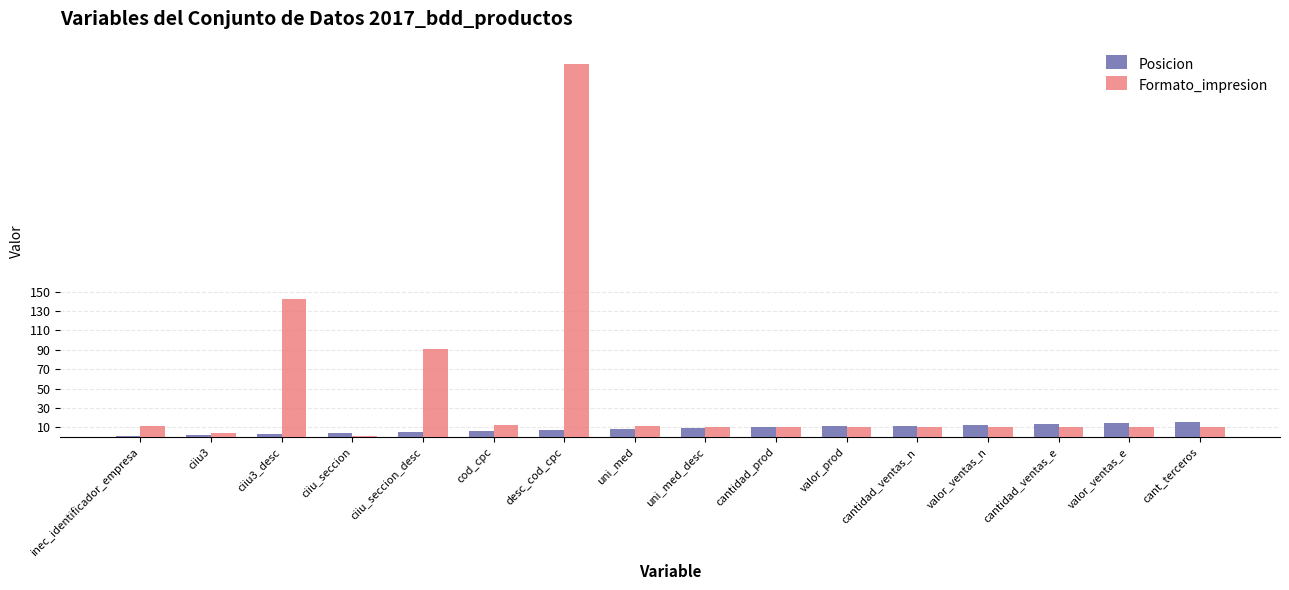

What is the total value across all series at cantidad_ventas_e?

24